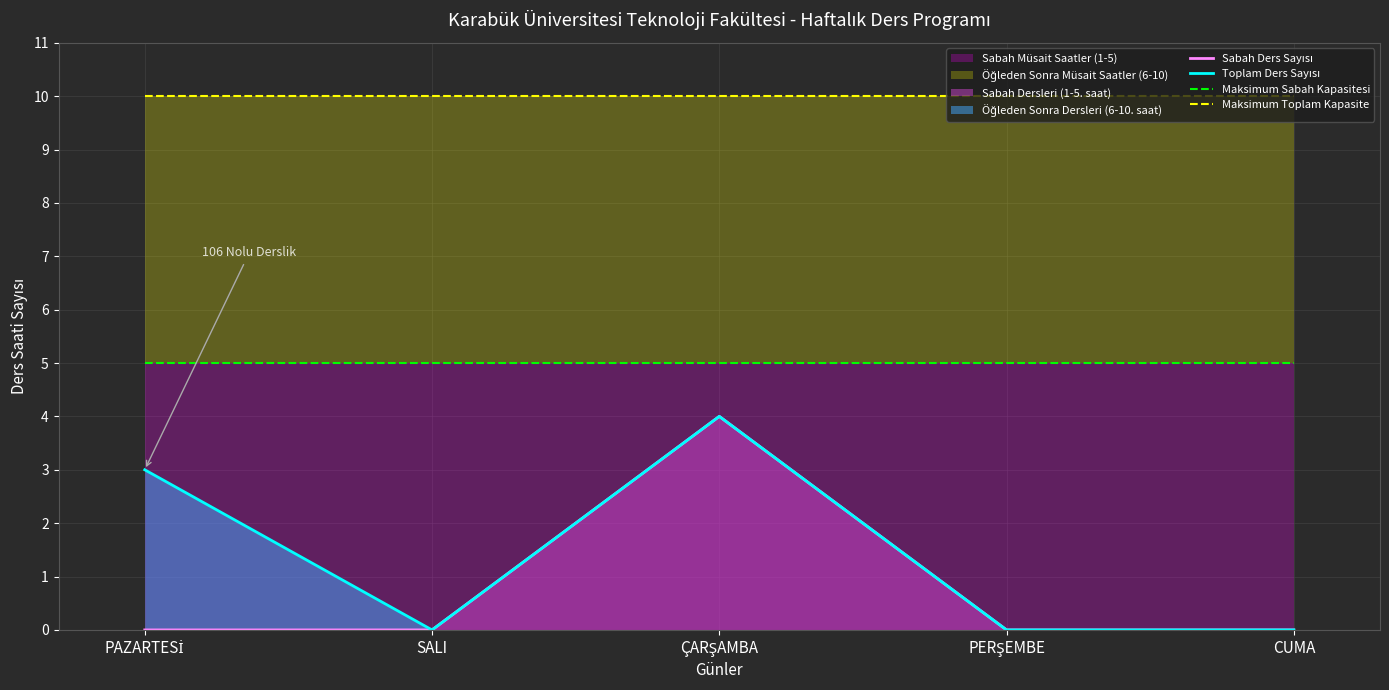

True or false: Sabah Müsait Saatler (1-5) and Sabah Dersleri (1-5. saat) intersect in this chart.

False